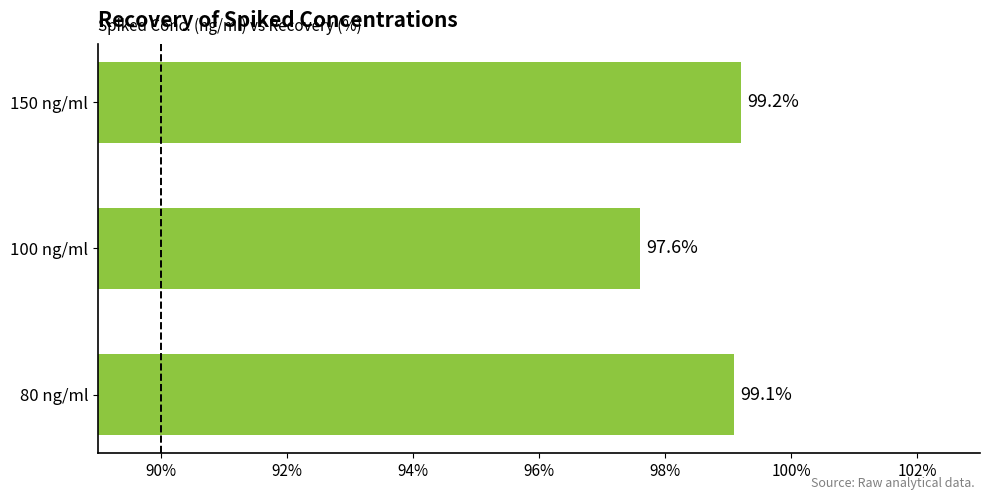

What is the ratio of the value at 150 ng/ml to the value at 100 ng/ml?

1.0